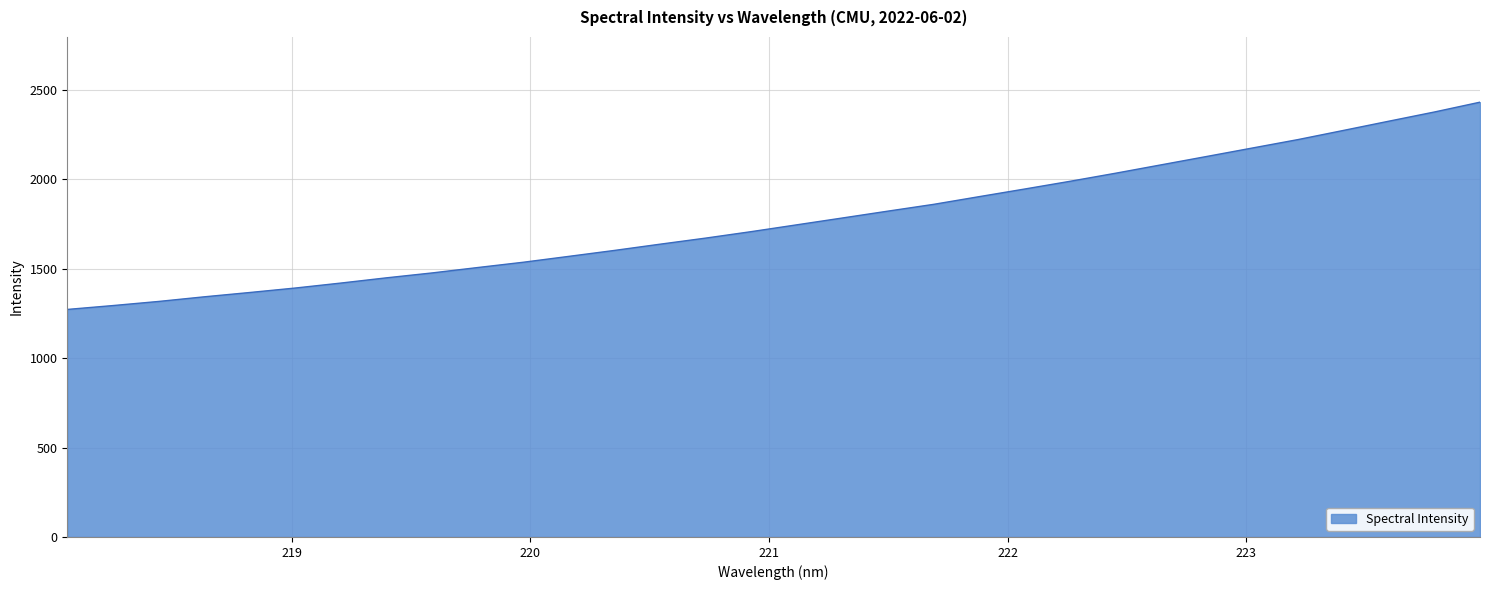

What is the maximum value shown in the chart?

2430.9